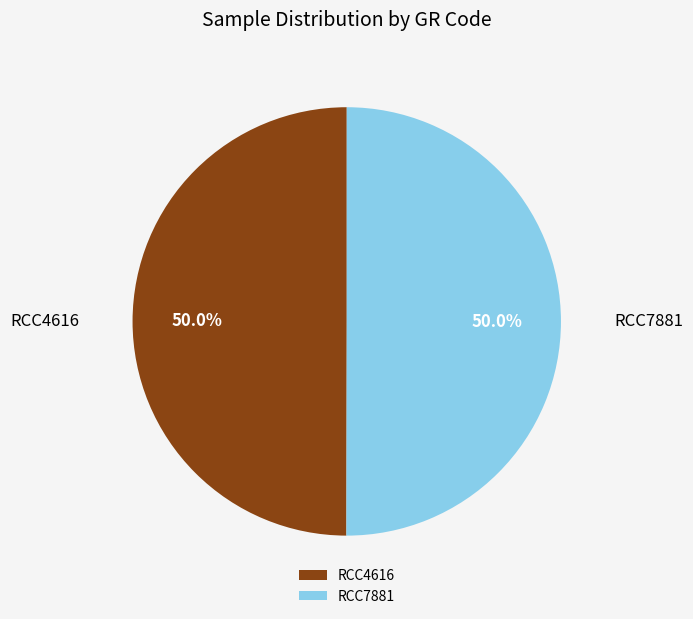

What is the ratio of the value at RCC7881 to the value at RCC4616?

1.0